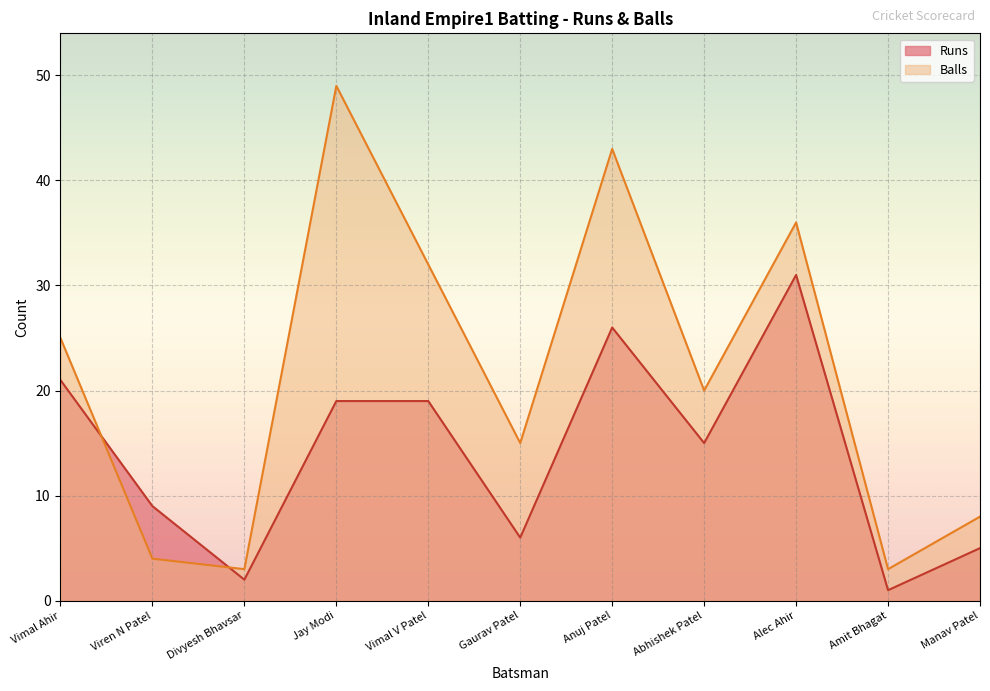

Which category has the highest value in the Runs series?

Alec Ahir